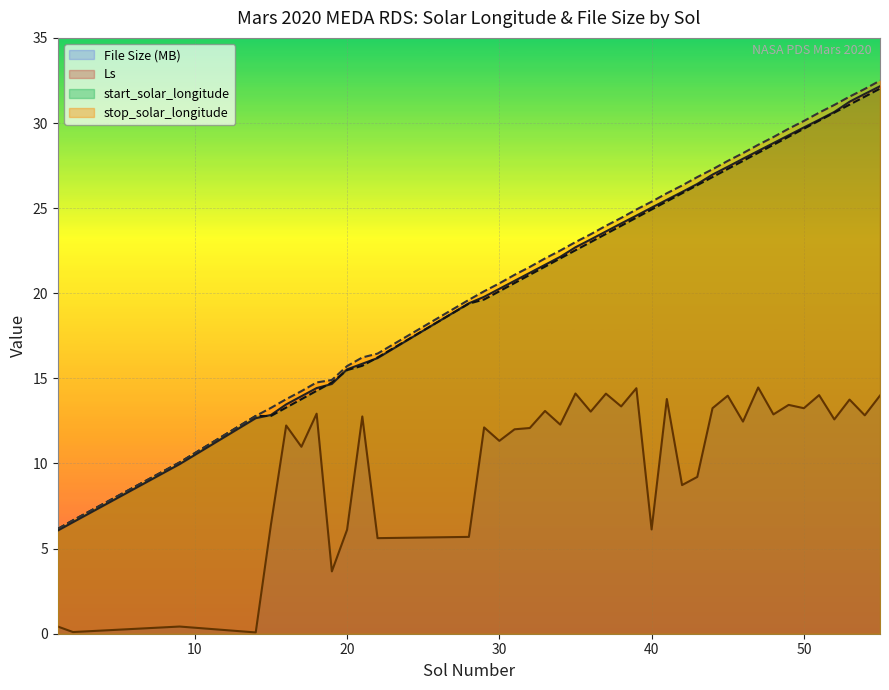

True or false: File Size (MB) and Ls cross at least once.

False